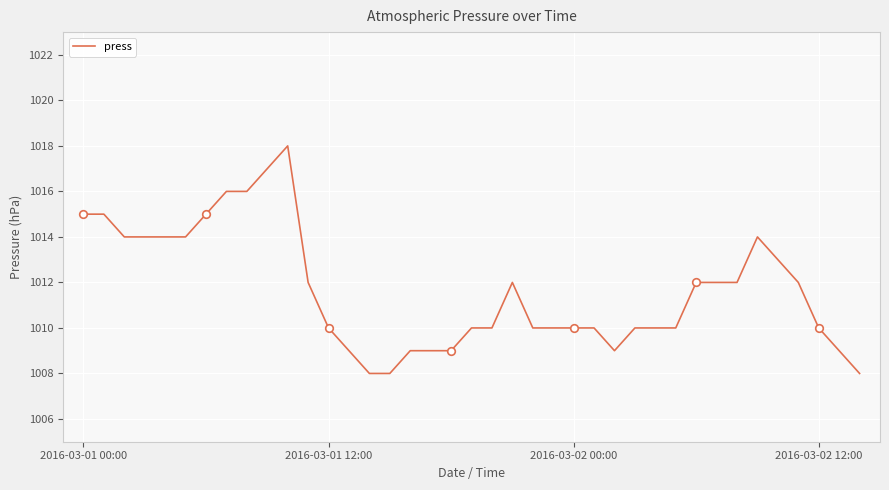

What is the smallest value displayed?

1008